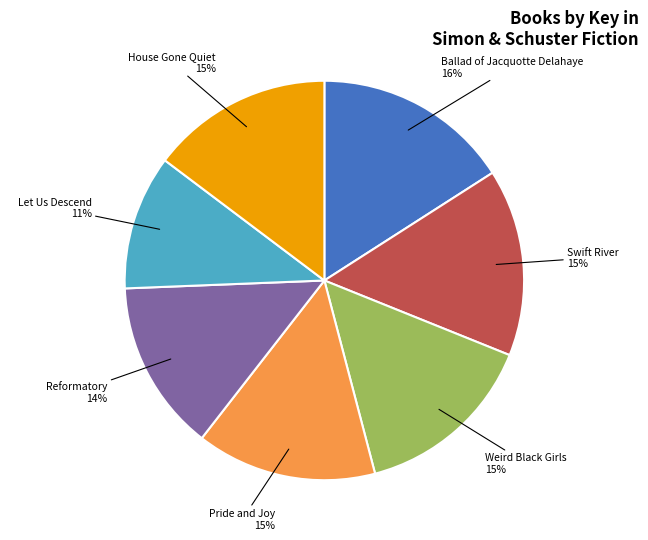

To the nearest percent, what is the difference between the largest and smallest slice percentages?

5%